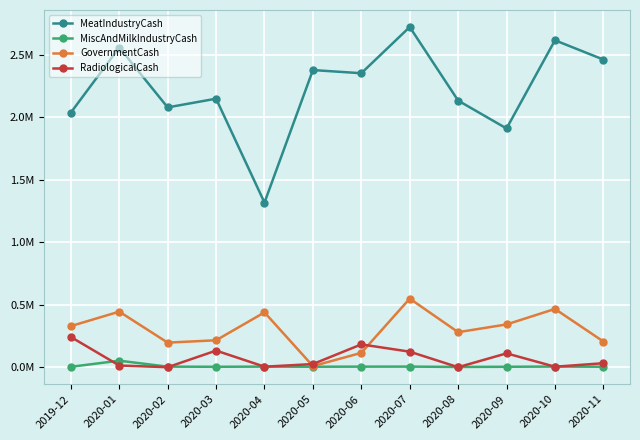

What value does the GovernmentCash series have at 2020-11?

205641.9